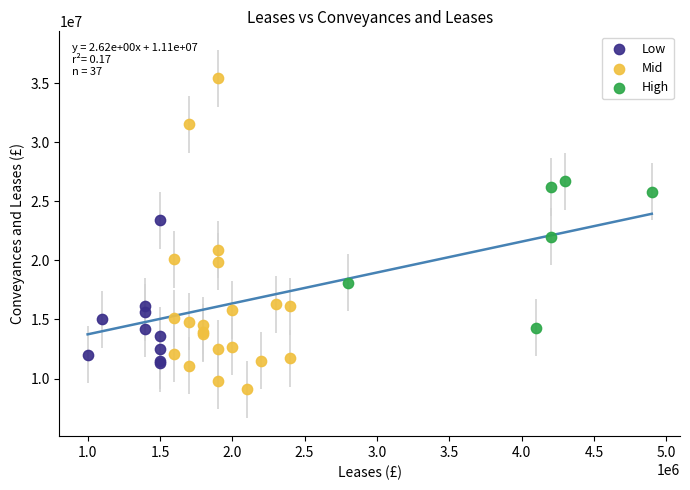

Which series contains the highest Y value?

Mid